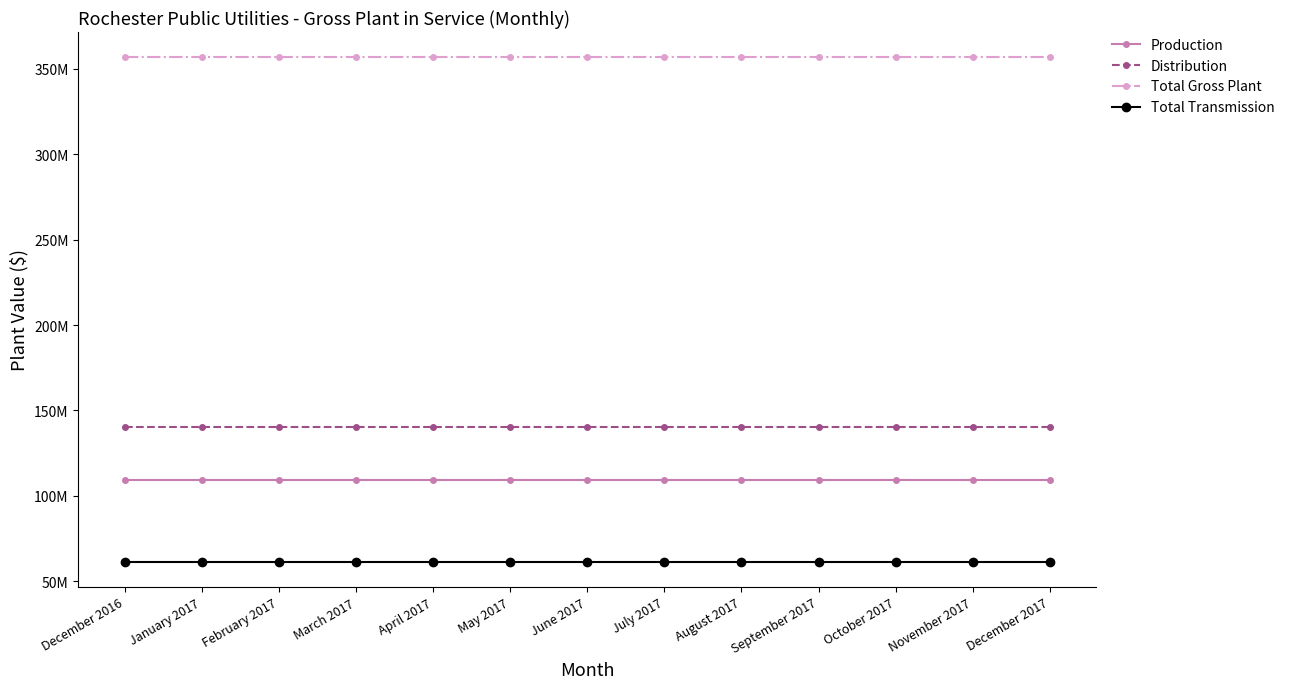

Reading left to right, extract all data points from this chart.

Production: December 2016=109270183	January 2017=109270183	February 2017=109270183	March 2017=109270183	April 2017=109270183	May 2017=109270183	June 2017=109270183	July 2017=109270183	August 2017=109270183	September 2017=109270183	October 2017=109270183	November 2017=109270183	December 2017=109270183
Distribution: December 2016=140281177	January 2017=140281177	February 2017=140281177	March 2017=140281177	April 2017=140281177	May 2017=140281177	June 2017=140281177	July 2017=140281177	August 2017=140281177	September 2017=140281177	October 2017=140281177	November 2017=140281177	December 2017=140281177
Total Gross Plant: December 2016=356757601	January 2017=356757601	February 2017=356757601	March 2017=356757601	April 2017=356757601	May 2017=356757601	June 2017=356757601	July 2017=356757601	August 2017=356757601	September 2017=356757601	October 2017=356757601	November 2017=356757601	December 2017=356757601
Total Transmission: December 2016=61485431	January 2017=61485431	February 2017=61485431	March 2017=61485431	April 2017=61485431	May 2017=61485431	June 2017=61485431	July 2017=61485431	August 2017=61485431	September 2017=61485431	October 2017=61485431	November 2017=61485431	December 2017=61485431